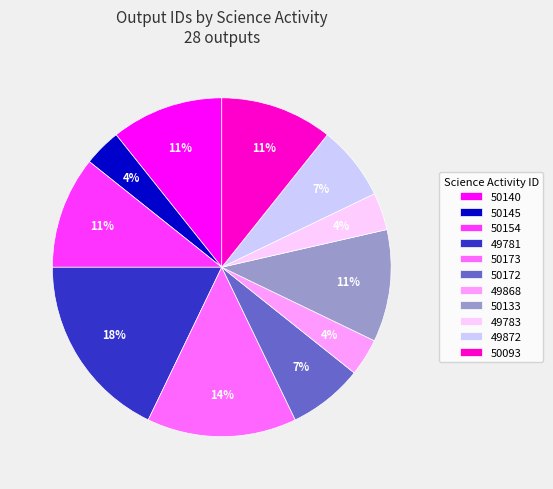

To the nearest percent, what is the combined percentage of 50133 and 50172?

18%